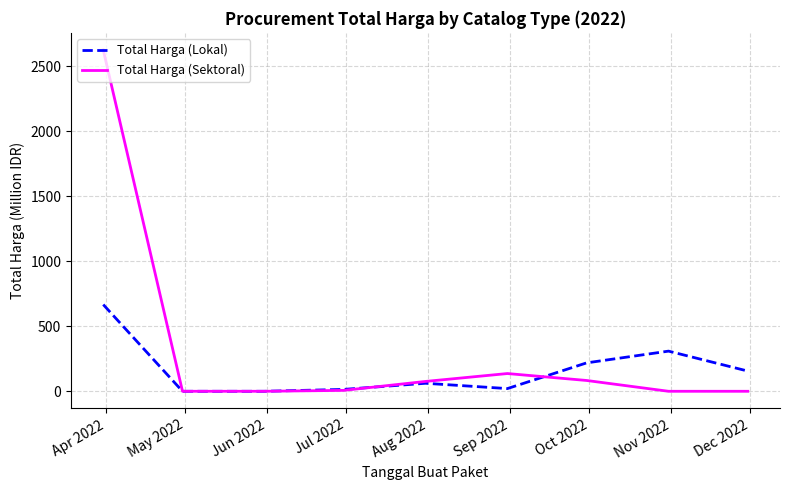

Which series has the largest range (max minus min)?

Total Harga (Sektoral)